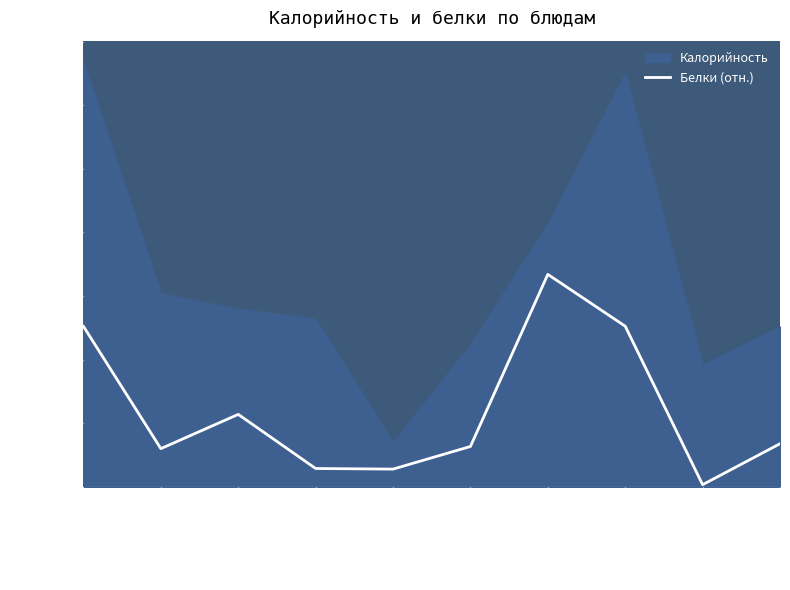

Reading right to left, what are all the values shown in this chart?

33.9	1.7	126.3	167.0	31.7	13.9	14.4	56.9	30.0	126.2